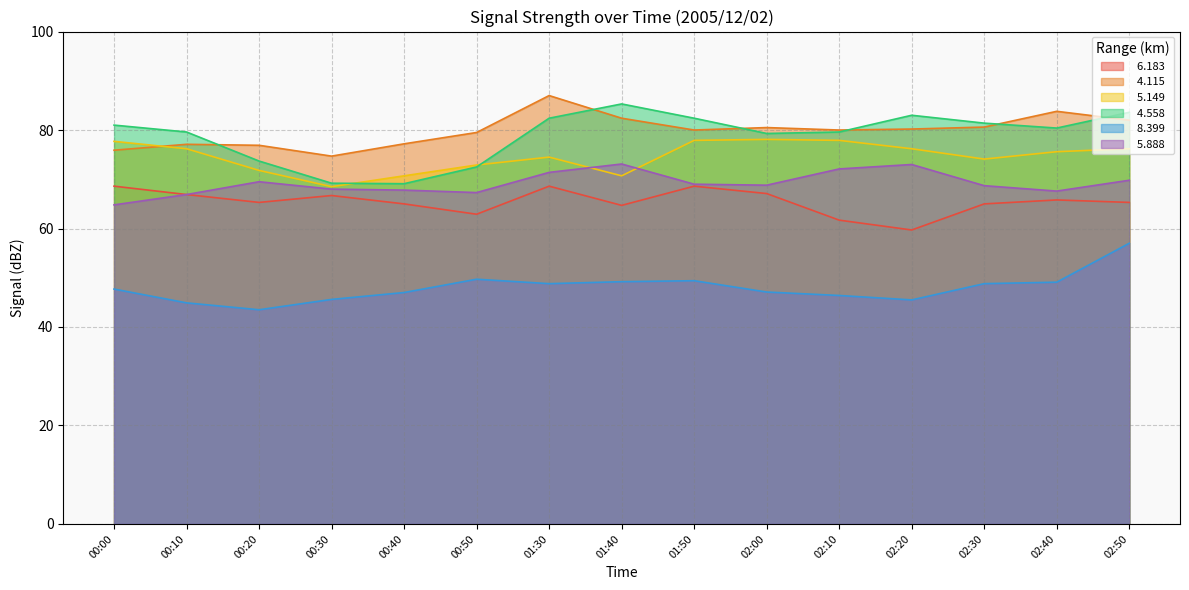

Which has a higher value, 02:50 or 00:30?

00:30